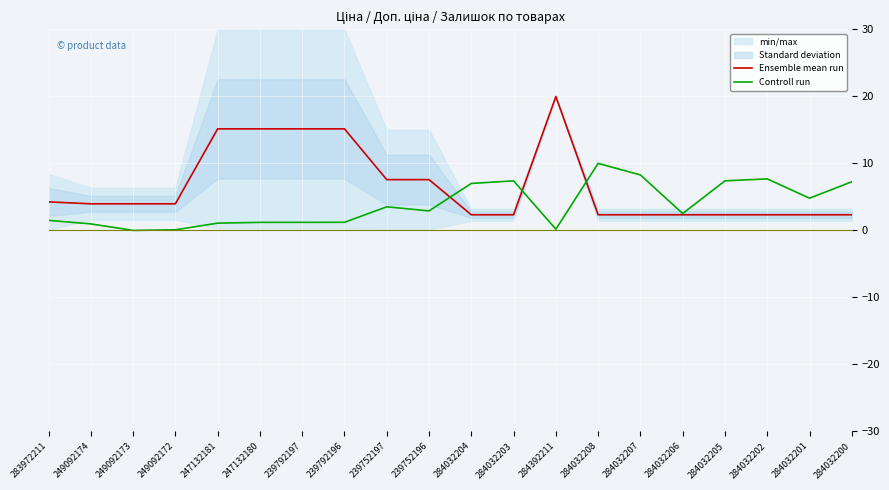

What is the label of the 13th point from the right?

239792196